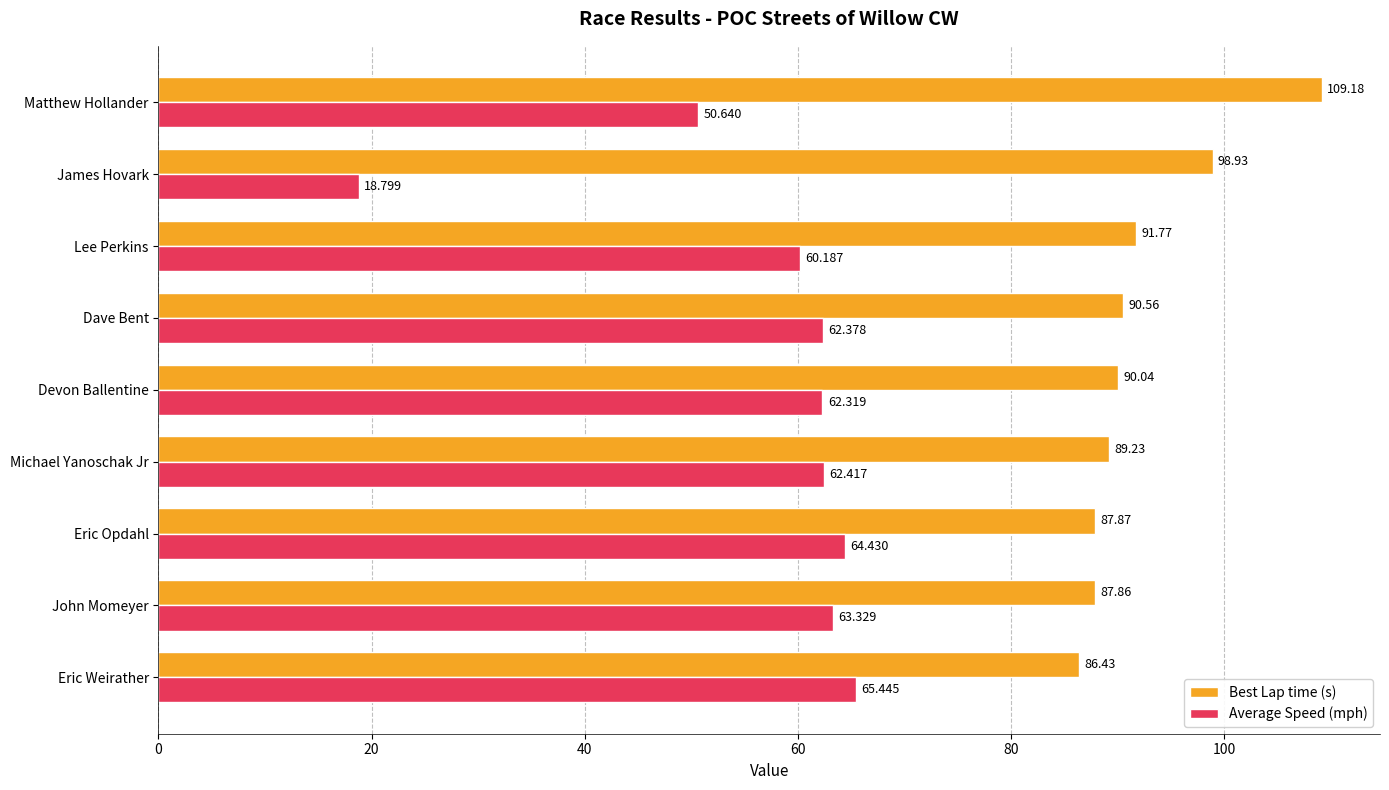

What is the difference between the maximum and second lowest values in the Best Lap time (s) series?

21.3